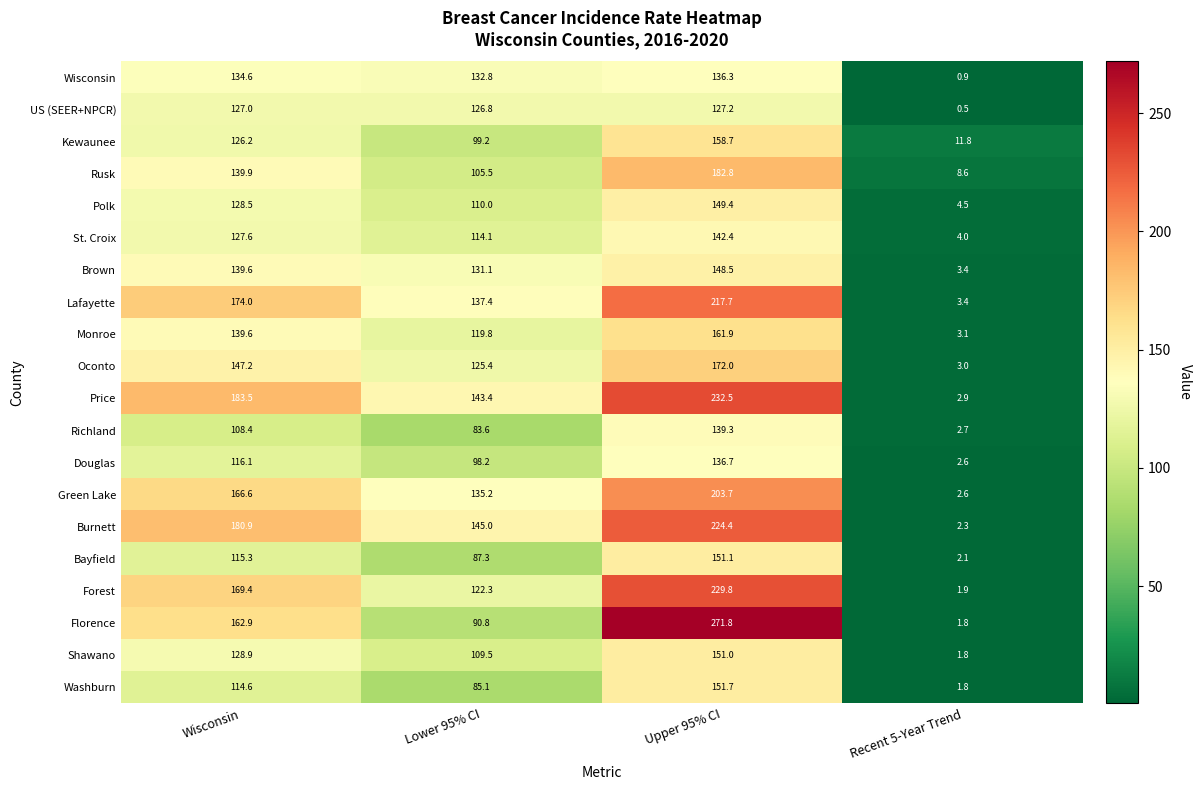

Which series changed the most between Upper 95% CI and Recent 5-Year Trend?

Florence